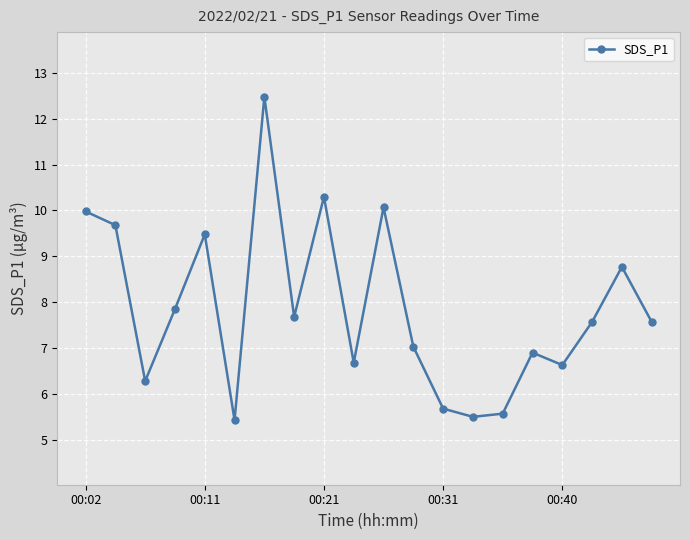

What is the value of the 10th point from the left?

6.7